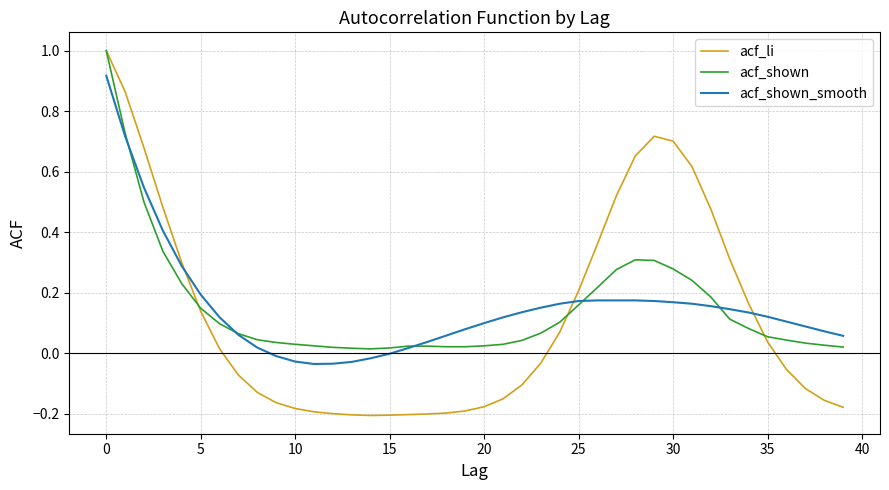

How many intersections are there between acf_shown_smooth and acf_shown?

5